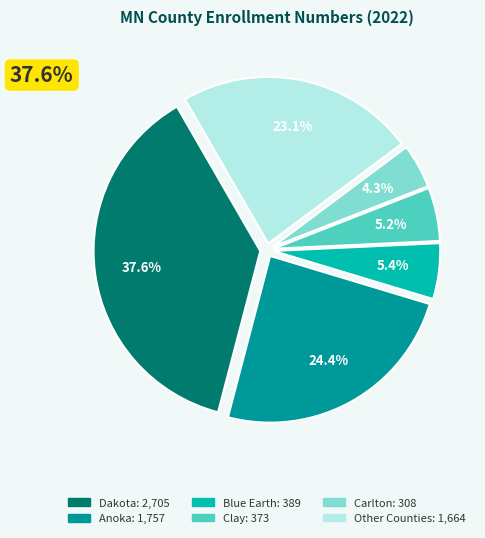

Is there any slice that represents more than half of the pie?

No